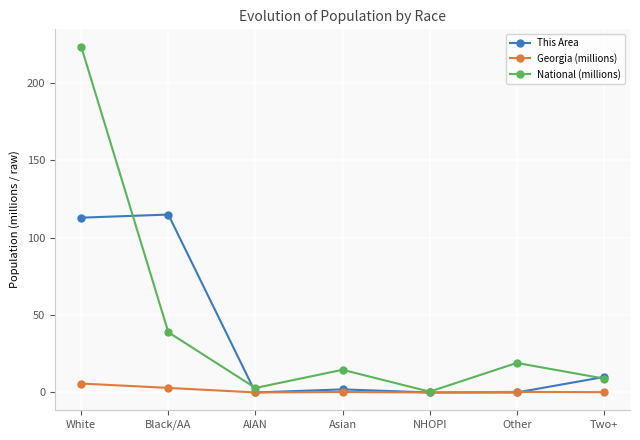

Rank the categories by National (millions) value from lowest to highest.

NHOPI, AIAN, Two+, Asian, Other, Black/AA, White